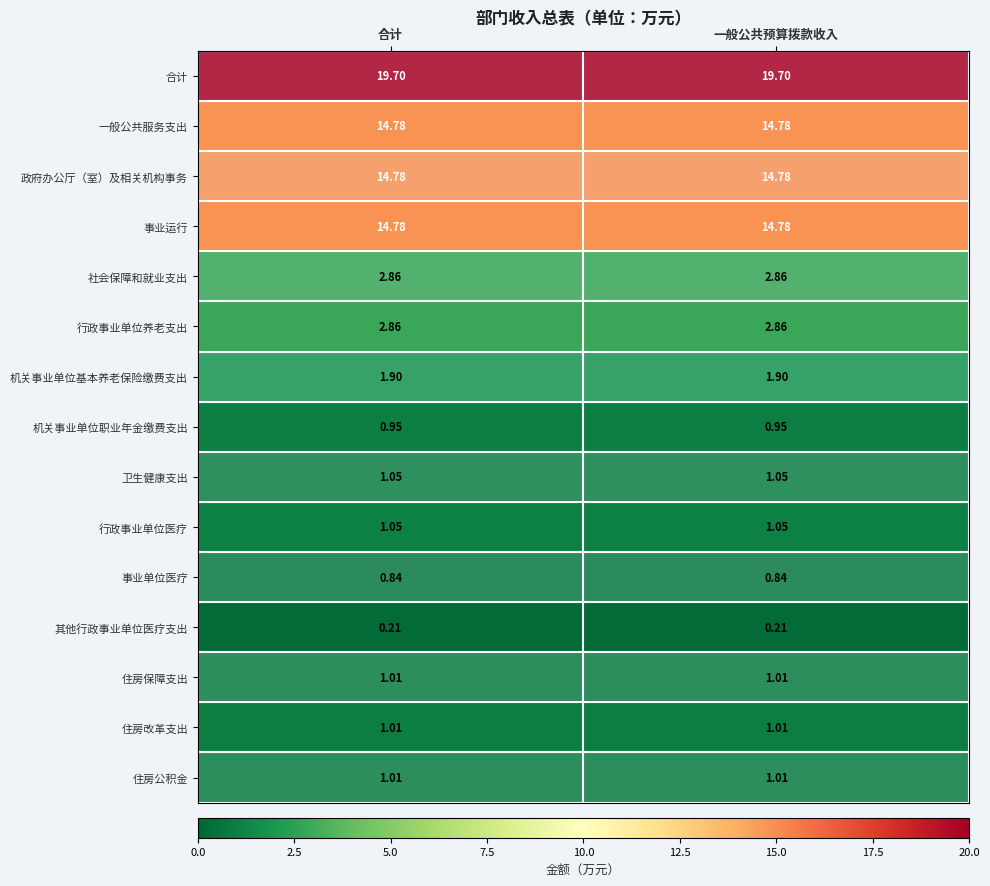

Which series has the largest total across all categories?

合计